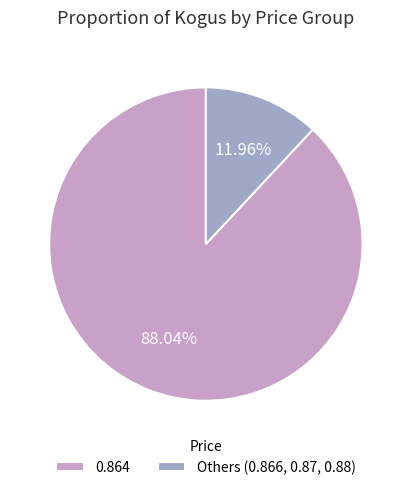

Rank the categories by value from lowest to highest.

Others (0.866, 0.87, 0.88), 0.864